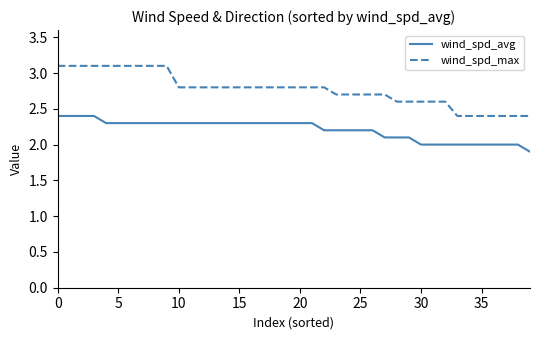

Does the chart have visible grid lines?

No